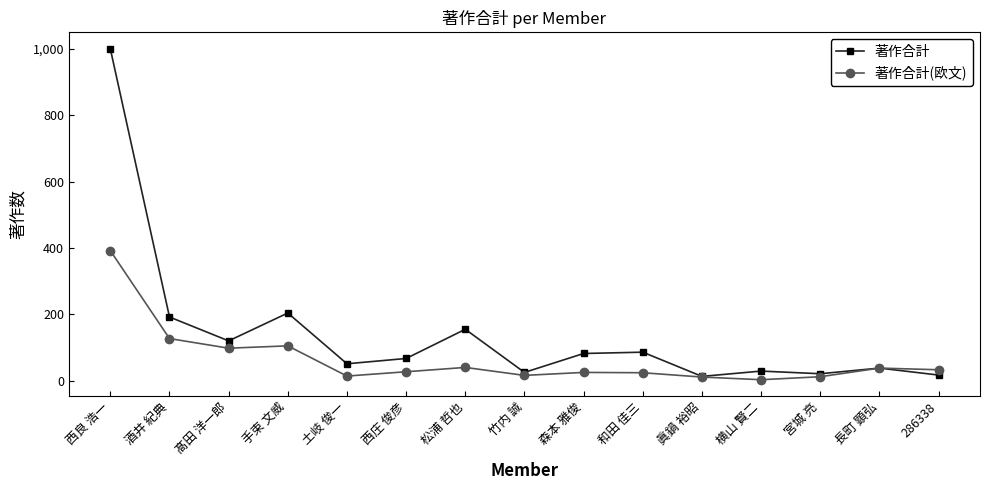

Which series has the largest range (max minus min)?

著作合計